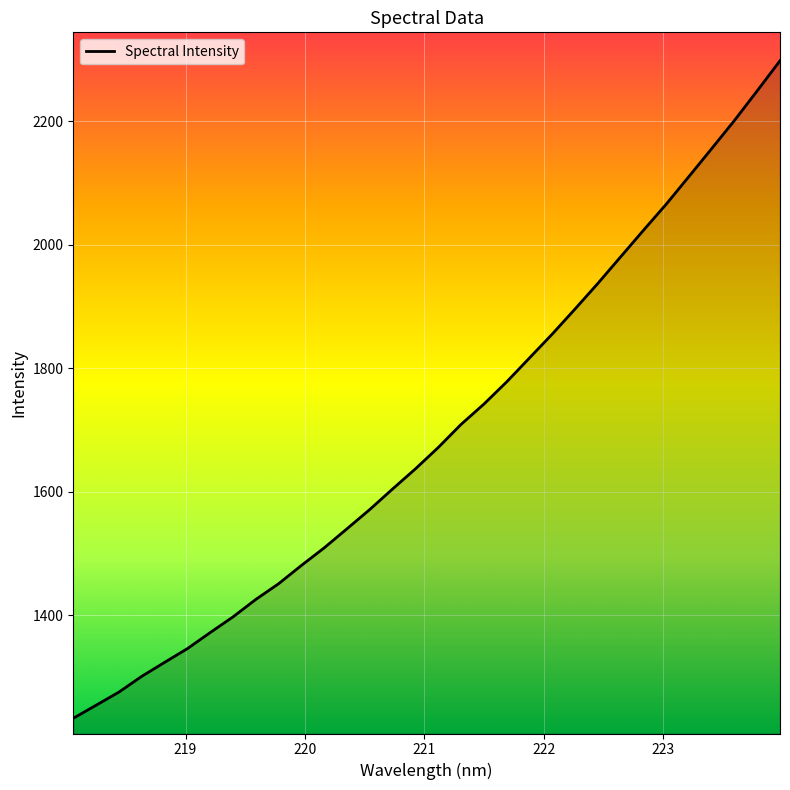

What is the smallest value displayed?

1233.3